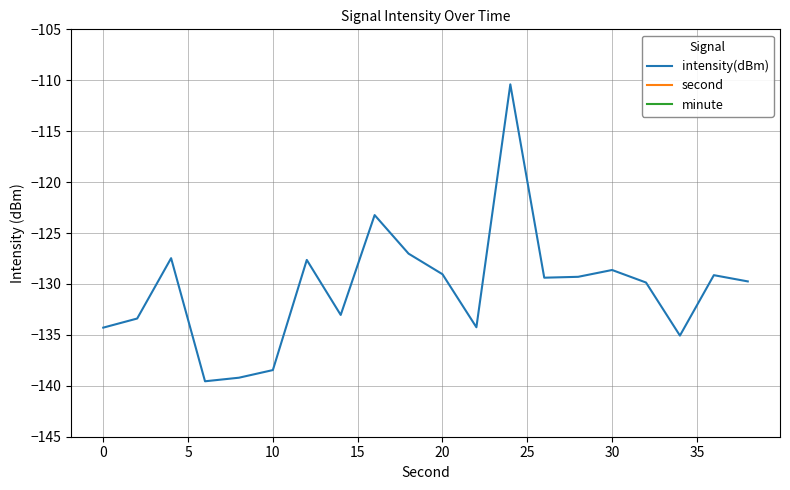

How many values in second are above zero?

19